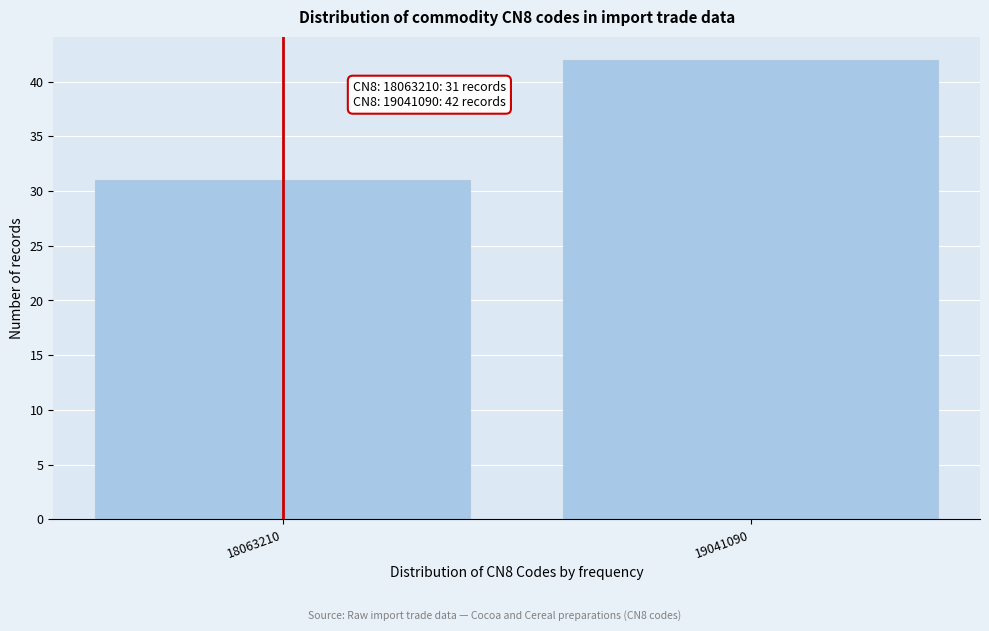

Reading right to left, extract all data points from this chart.

42	31